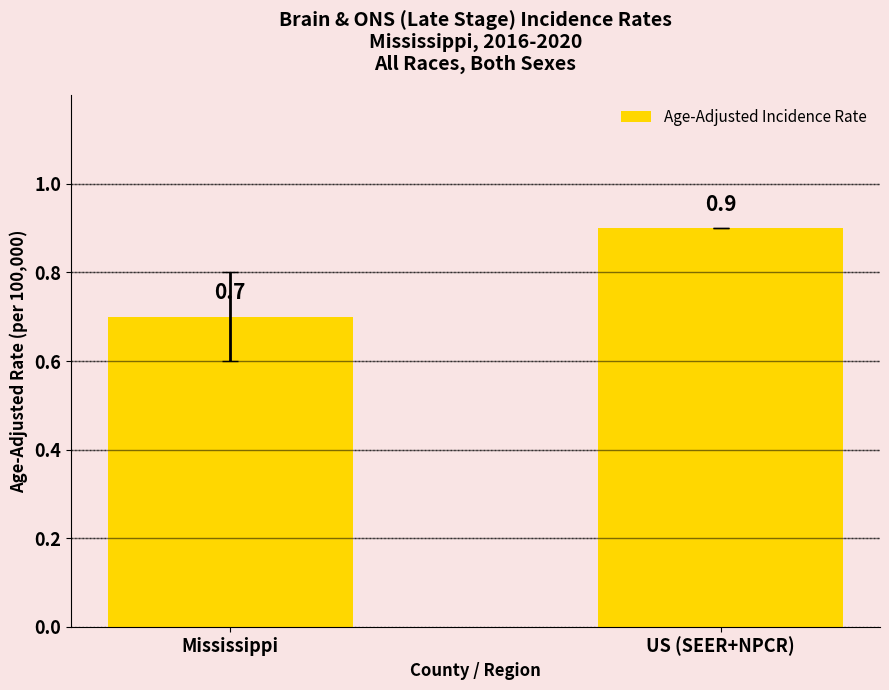

What is the difference between the maximum and minimum values?

0.2